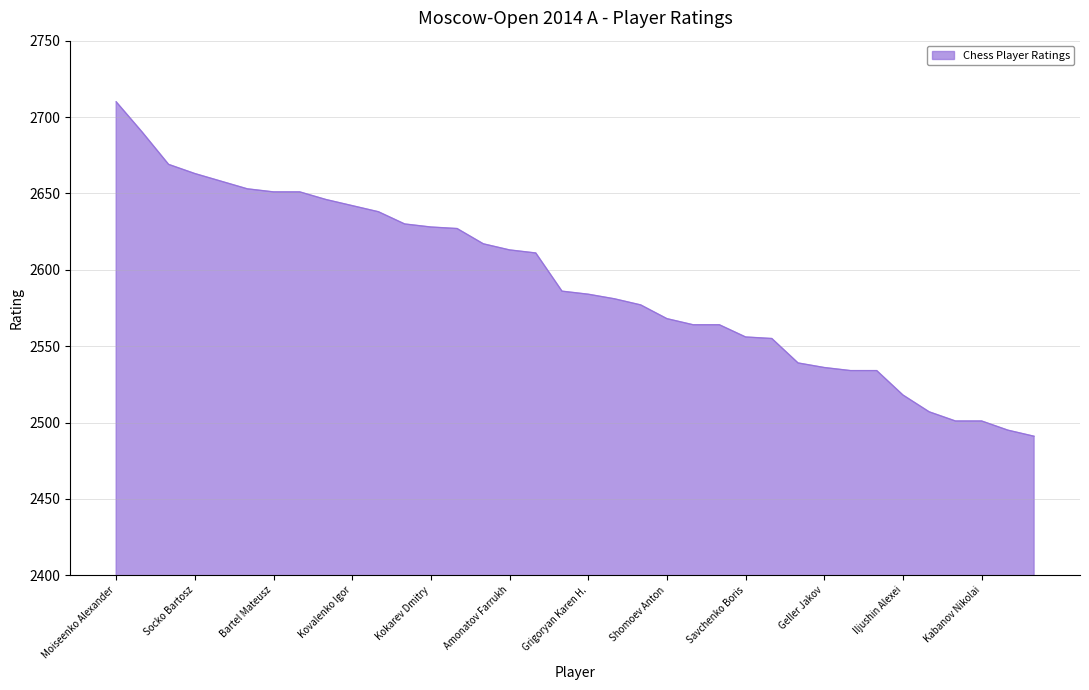

What is the maximum value shown in the chart?

2710